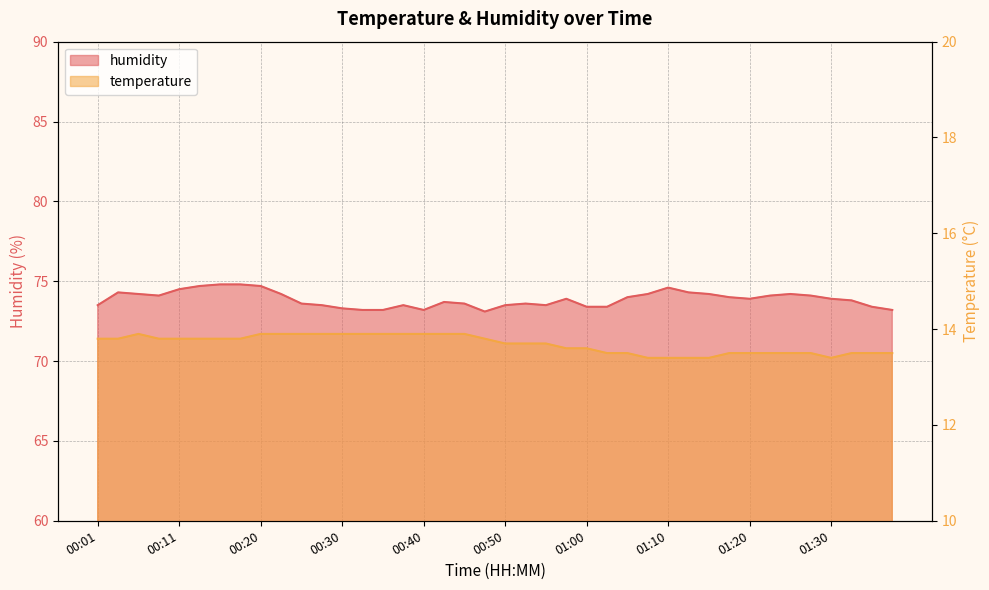

Does the chart have visible grid lines?

Yes